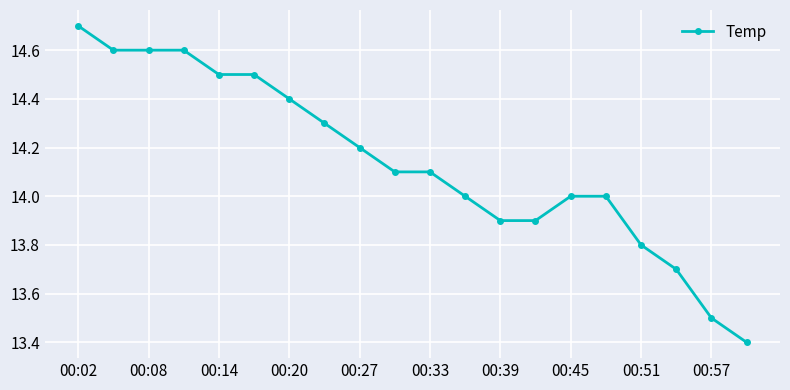

How many distinct data groups are displayed?

1